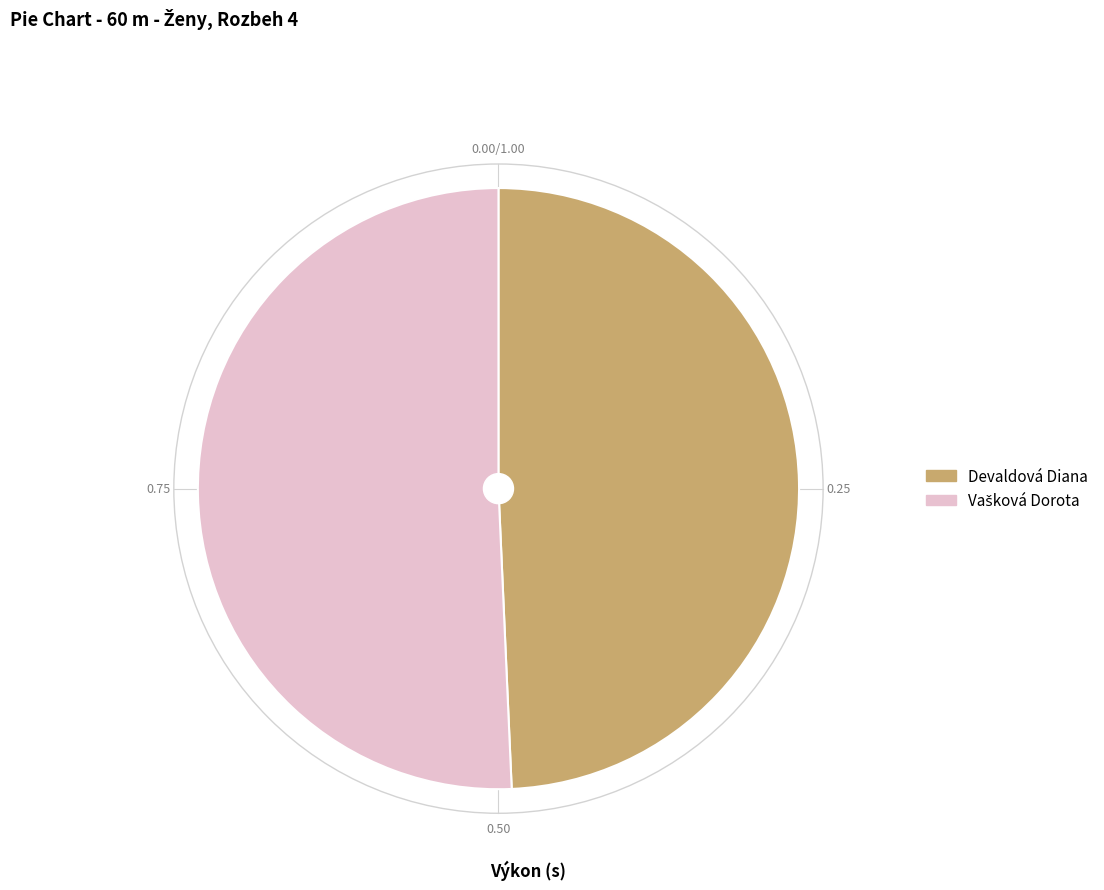

What is the smallest slice in the pie chart?

Devaldová Diana